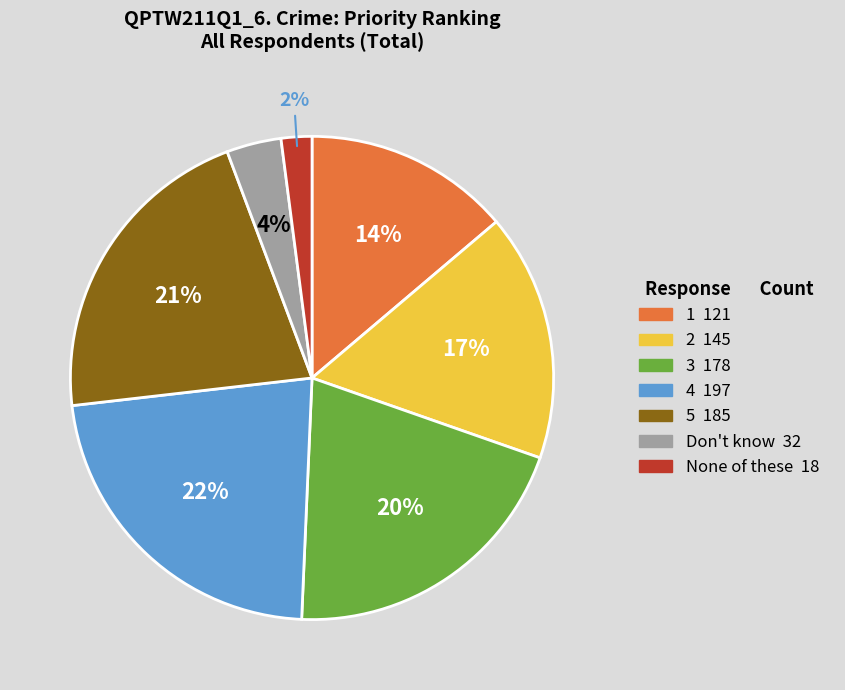

To the nearest percent, what is the difference between the 1 and Don't know slice percentages?

10%